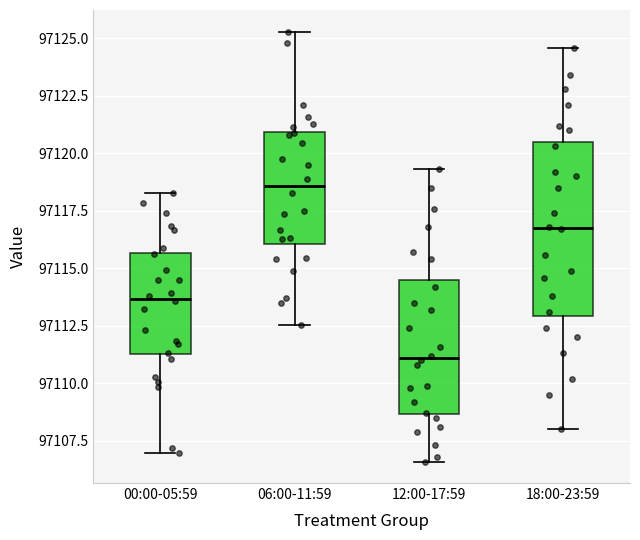

Where does the lower whisker of the box for 18:00-23:59 end on the y-axis? The values are not printed on the chart, so give them approximately, as read against the axis.

97108.0